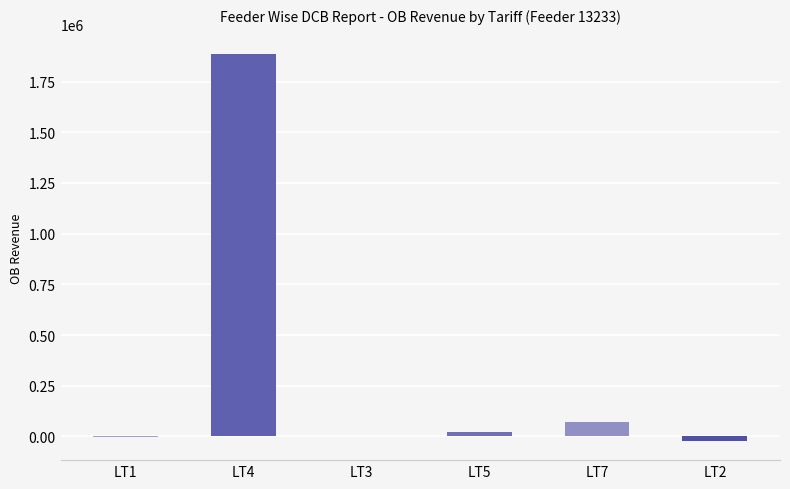

At which label is the value closest to 932249?

LT7